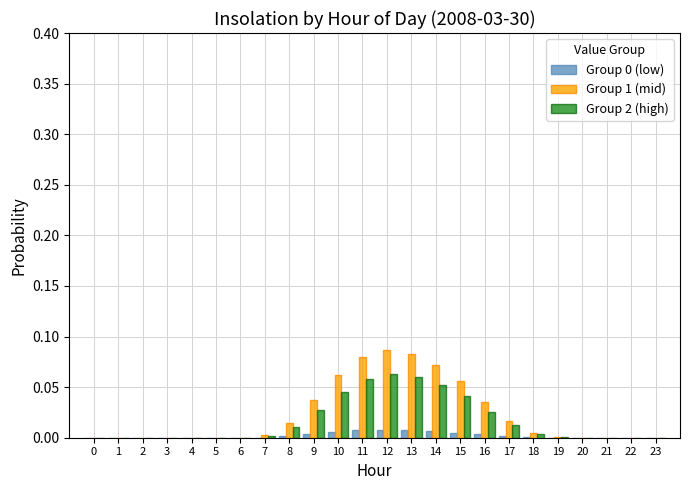

Which series has the widest spread of values?

Group 1 (mid)